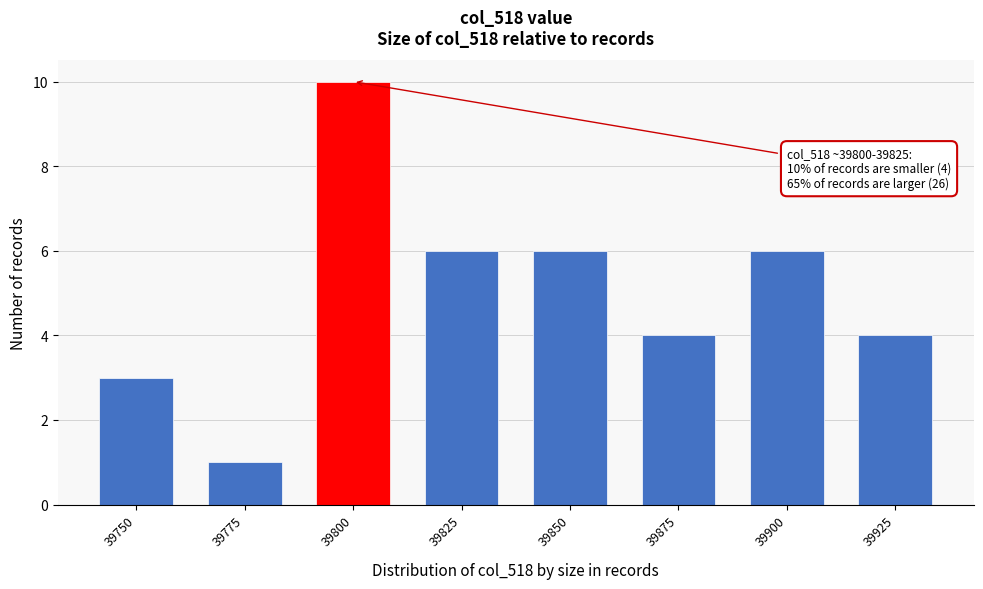

Reading left to right, list all the values displayed in this chart.

3	1	10	6	6	4	6	4